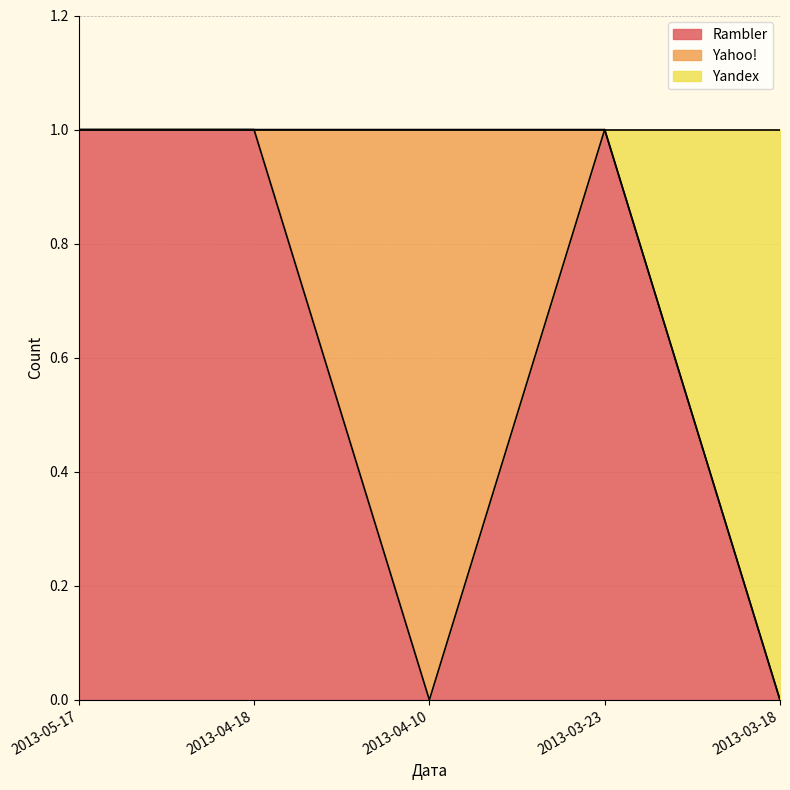

What is the average value of the Rambler series?

1